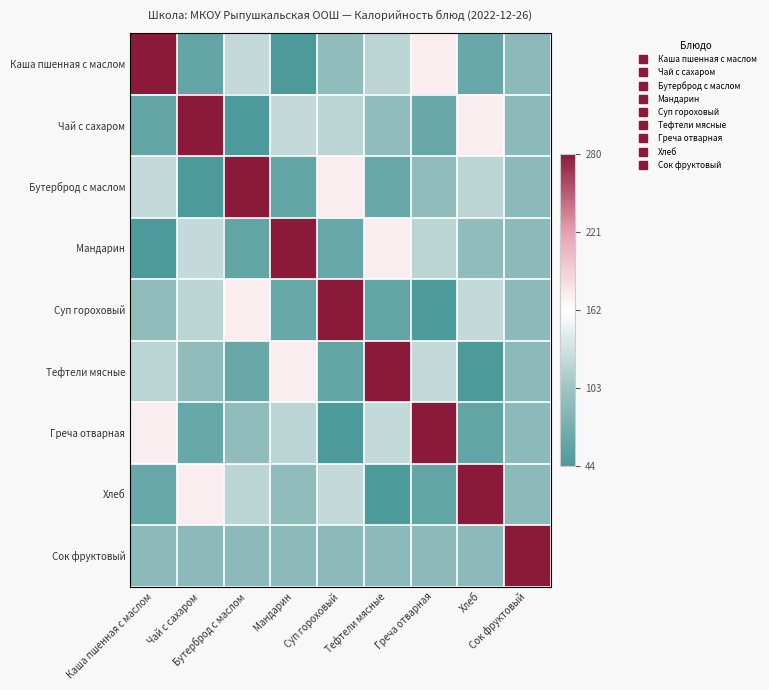

Reading left to right, extract all data points from this chart.

Каша пшенная с маслом: Каша пшенная с маслом=1.0	Чай с сахаром=0.1	Бутерброд с маслом=0.3	Мандарин=0.0	Суп гороховый=0.2	Тефтели мясные=0.3	Греча отварная=0.5	Хлеб=0.1	Сок фруктовый=0.2
Чай с сахаром: Каша пшенная с маслом=0.1	Чай с сахаром=1.0	Бутерброд с маслом=0.0	Мандарин=0.3	Суп гороховый=0.3	Тефтели мясные=0.2	Греча отварная=0.1	Хлеб=0.5	Сок фруктовый=0.2
Бутерброд с маслом: Каша пшенная с маслом=0.3	Чай с сахаром=0.0	Бутерброд с маслом=1.0	Мандарин=0.1	Суп гороховый=0.5	Тефтели мясные=0.1	Греча отварная=0.2	Хлеб=0.3	Сок фруктовый=0.2
Мандарин: Каша пшенная с маслом=0.0	Чай с сахаром=0.3	Бутерброд с маслом=0.1	Мандарин=1.0	Суп гороховый=0.1	Тефтели мясные=0.5	Греча отварная=0.3	Хлеб=0.2	Сок фруктовый=0.2
Суп гороховый: Каша пшенная с маслом=0.2	Чай с сахаром=0.3	Бутерброд с маслом=0.5	Мандарин=0.1	Суп гороховый=1.0	Тефтели мясные=0.1	Греча отварная=0.0	Хлеб=0.3	Сок фруктовый=0.2
Тефтели мясные: Каша пшенная с маслом=0.3	Чай с сахаром=0.2	Бутерброд с маслом=0.1	Мандарин=0.5	Суп гороховый=0.1	Тефтели мясные=1.0	Греча отварная=0.3	Хлеб=0.0	Сок фруктовый=0.2
Греча отварная: Каша пшенная с маслом=0.5	Чай с сахаром=0.1	Бутерброд с маслом=0.2	Мандарин=0.3	Суп гороховый=0.0	Тефтели мясные=0.3	Греча отварная=1.0	Хлеб=0.1	Сок фруктовый=0.2
Хлеб: Каша пшенная с маслом=0.1	Чай с сахаром=0.5	Бутерброд с маслом=0.3	Мандарин=0.2	Суп гороховый=0.3	Тефтели мясные=0.0	Греча отварная=0.1	Хлеб=1.0	Сок фруктовый=0.2
Сок фруктовый: Каша пшенная с маслом=0.2	Чай с сахаром=0.2	Бутерброд с маслом=0.2	Мандарин=0.2	Суп гороховый=0.2	Тефтели мясные=0.2	Греча отварная=0.2	Хлеб=0.2	Сок фруктовый=1.0